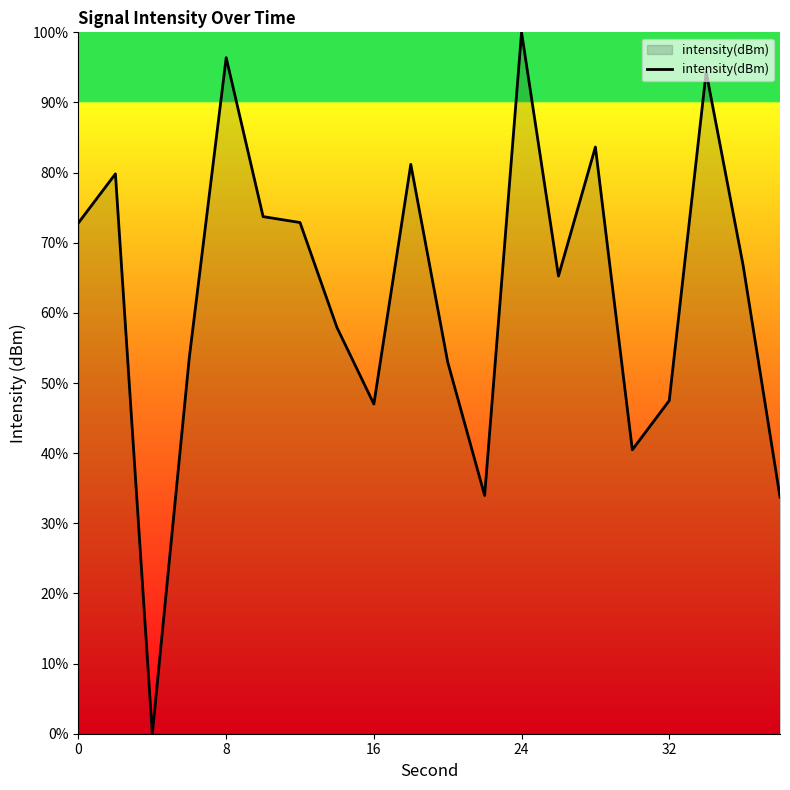

What is the sum of all values?

1254.1